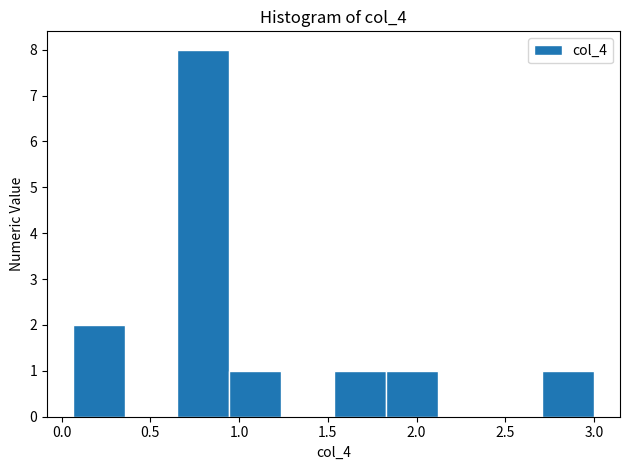

How tall is the bar that spans 0.95 to 1.25 on the x-axis? Neither the bar edges nor the heights are printed on the chart, so give them approximately, as read against the axes.

1